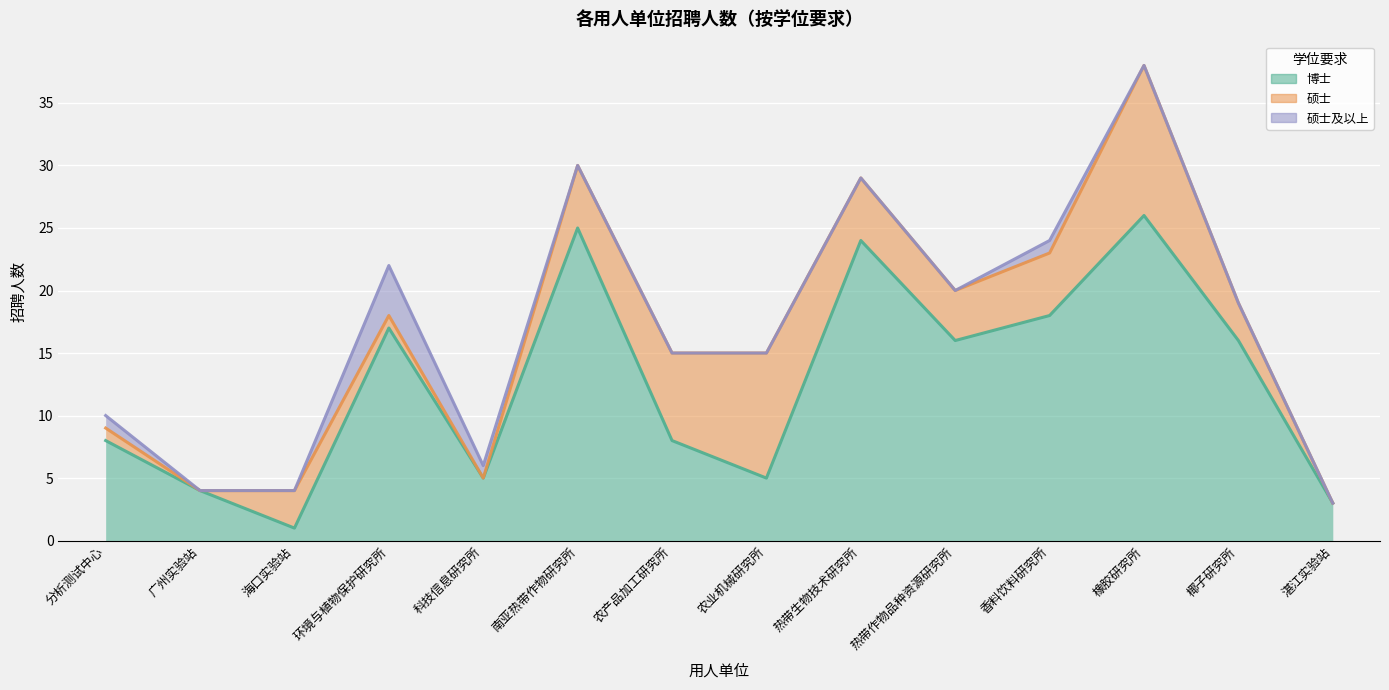

How many lines are shown in the chart?

3